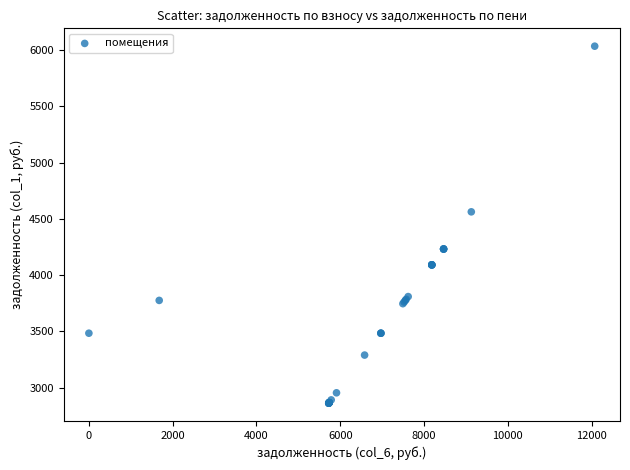

What Y value in the scatter plot is closest to 4449?

4563.5